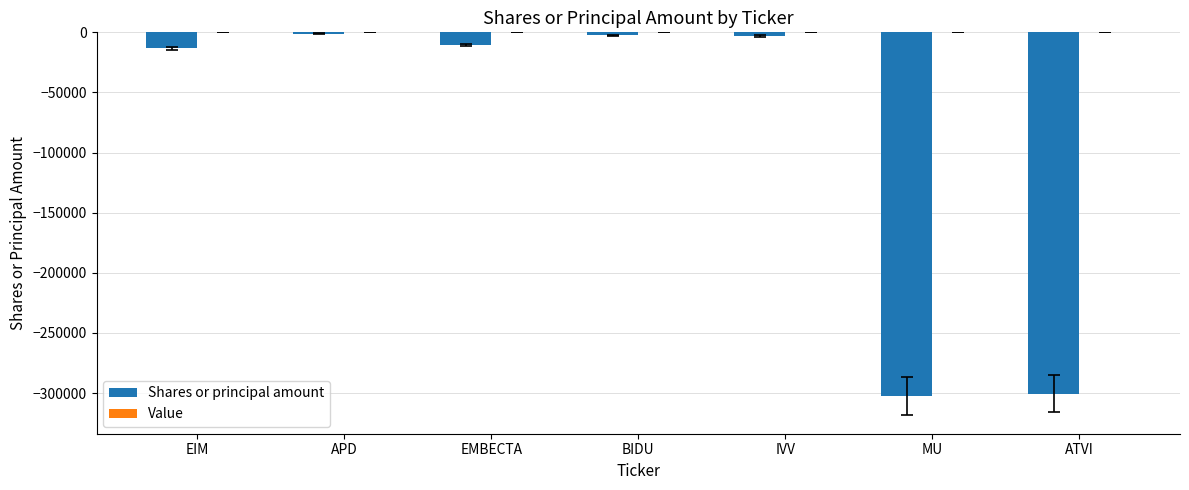

Between APD and ATVI, which is larger?

APD